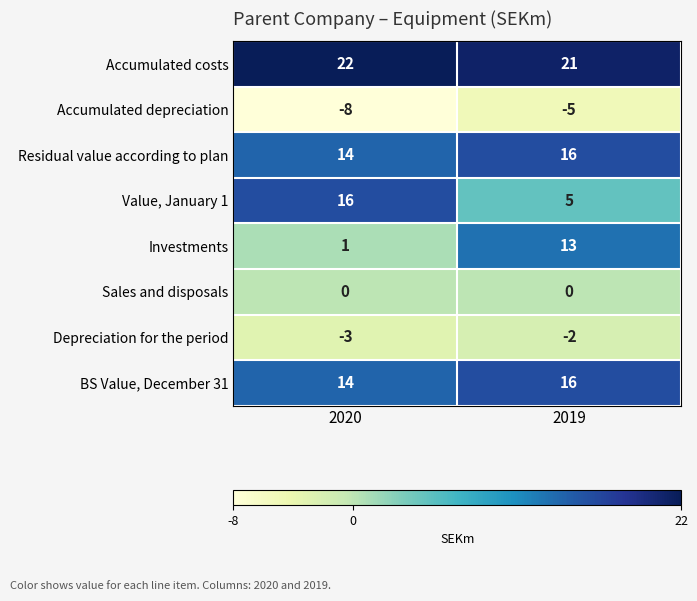

What is the sum of all Value, January 1 values?

21